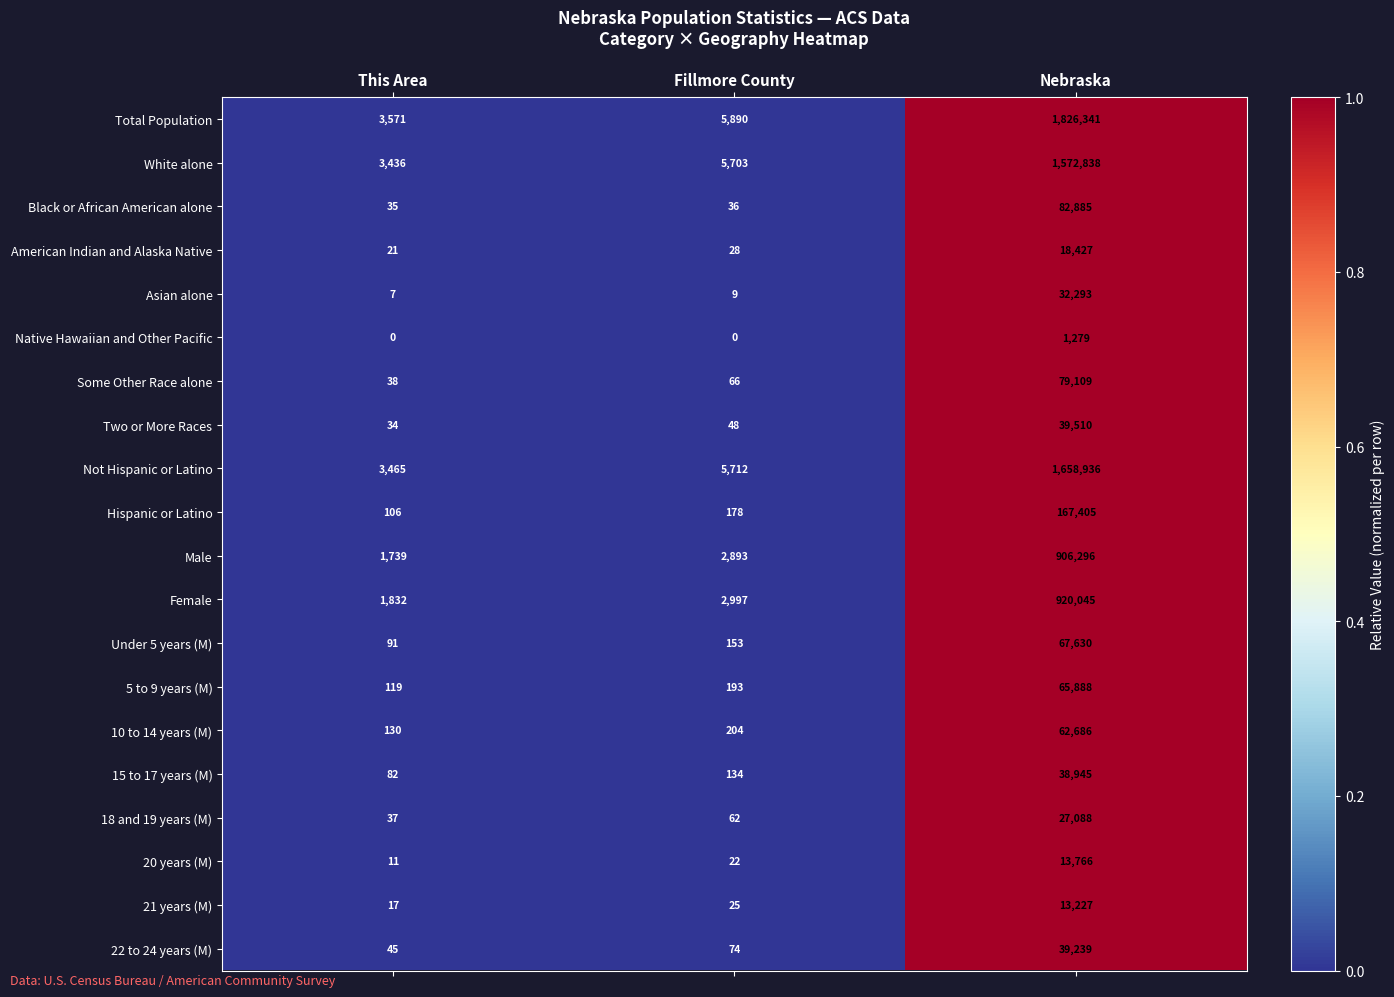

What is the sum of all American Indian and Alaska Native values?

18476